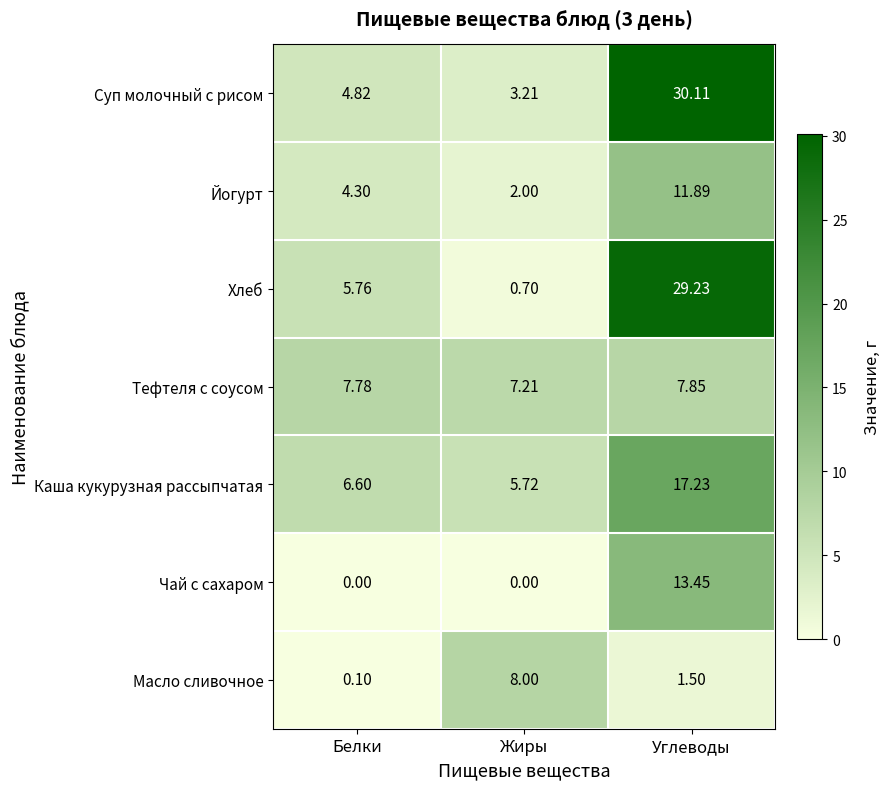

Which label corresponds to the largest value in the chart?

Углеводы